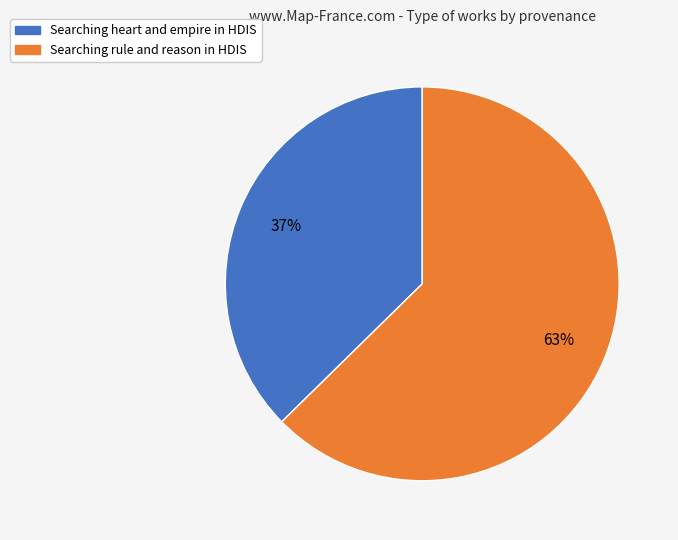

Combined, do Searching heart and empire in HDIS and Searching rule and reason in HDIS account for over 50%?

Yes